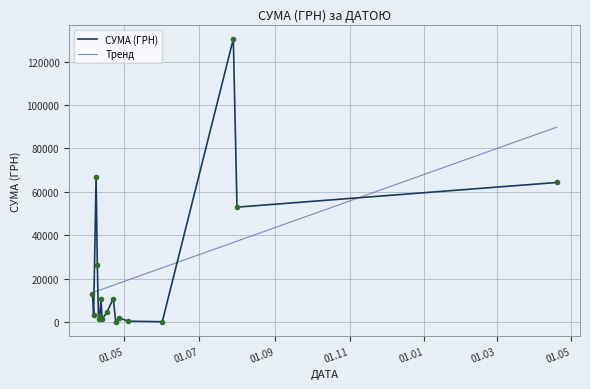

What is the label of the 31st point from the right?

22.04.2016